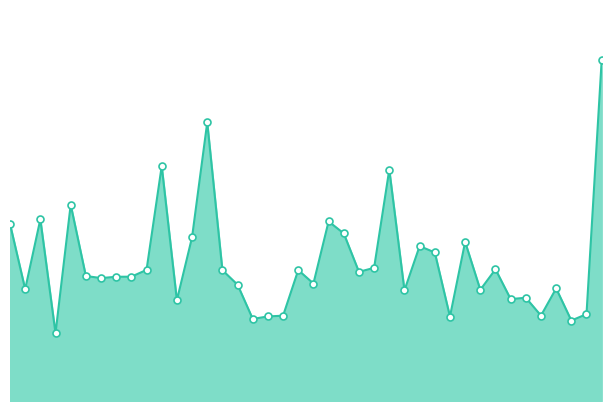

How many interior local valleys (lower than both neighbors) does the data have?

13